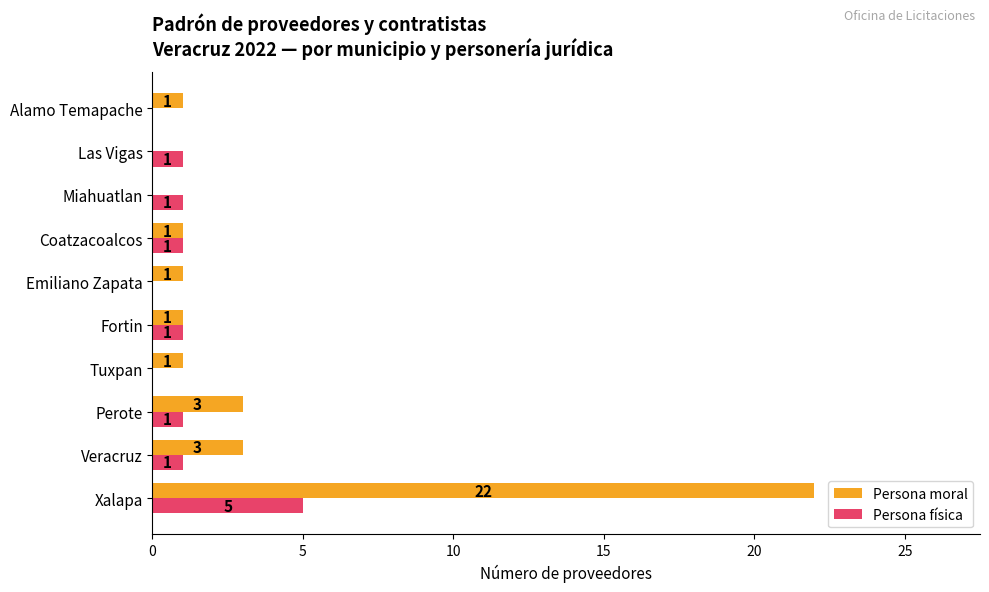

Which series has the largest total across all categories?

Persona moral